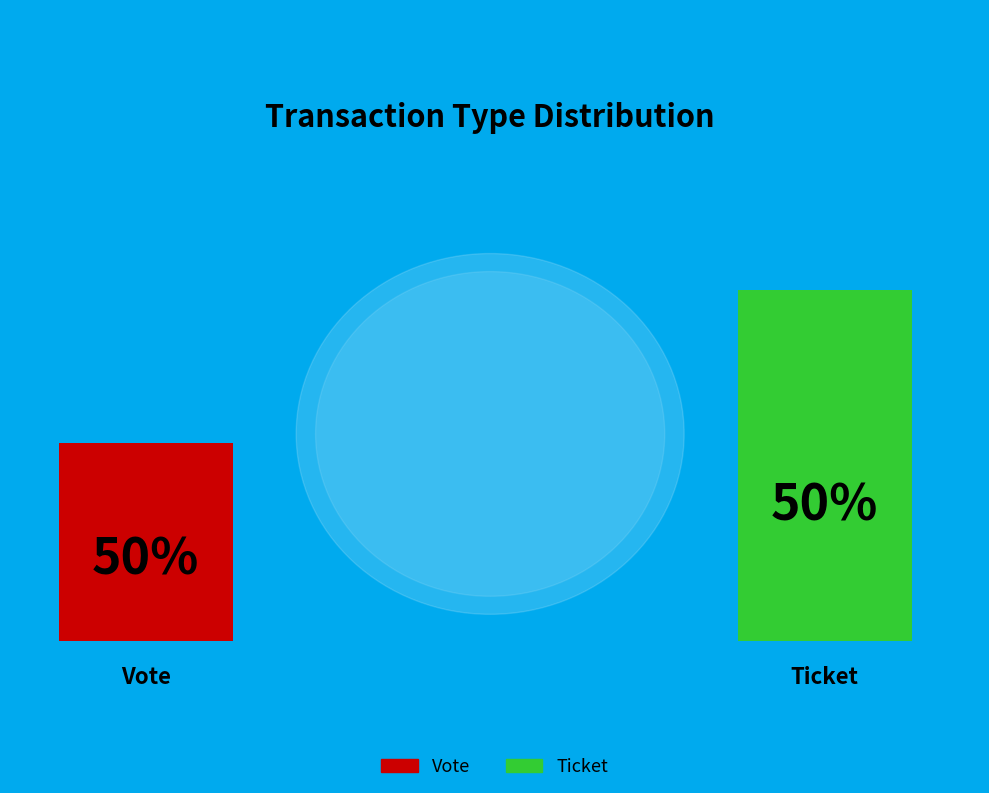

How many segments does this pie chart have?

2